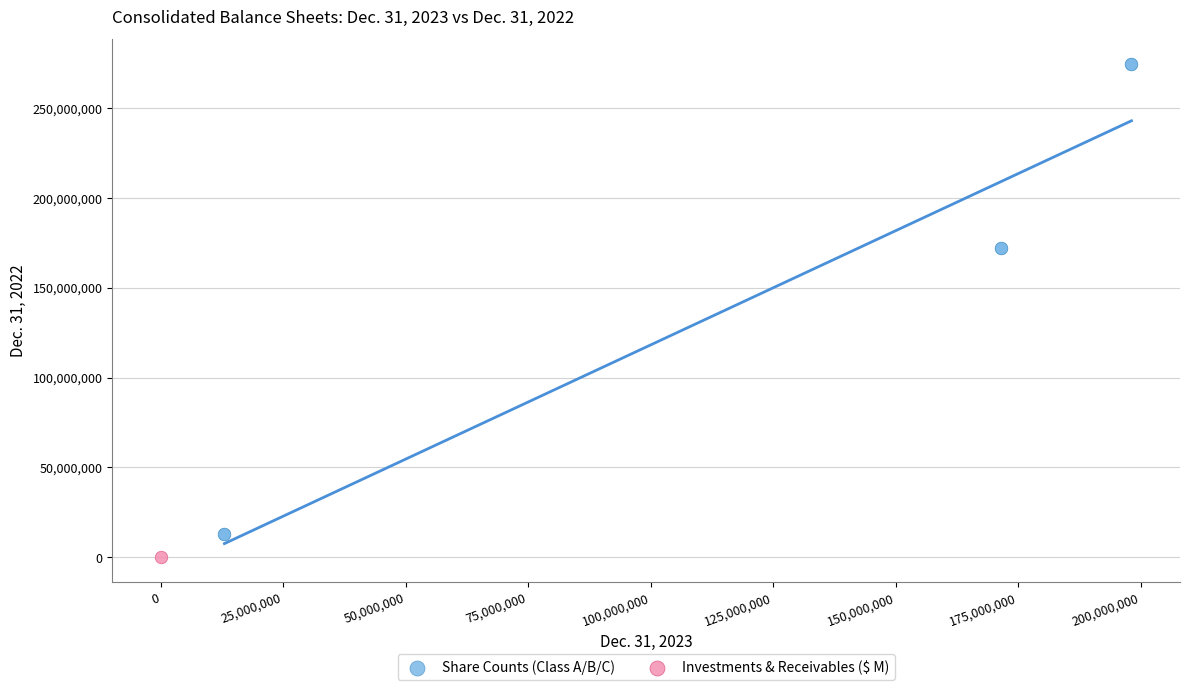

What are all the series names shown in the legend?

Share Counts (Class A/B/C), Investments & Receivables ($ M)